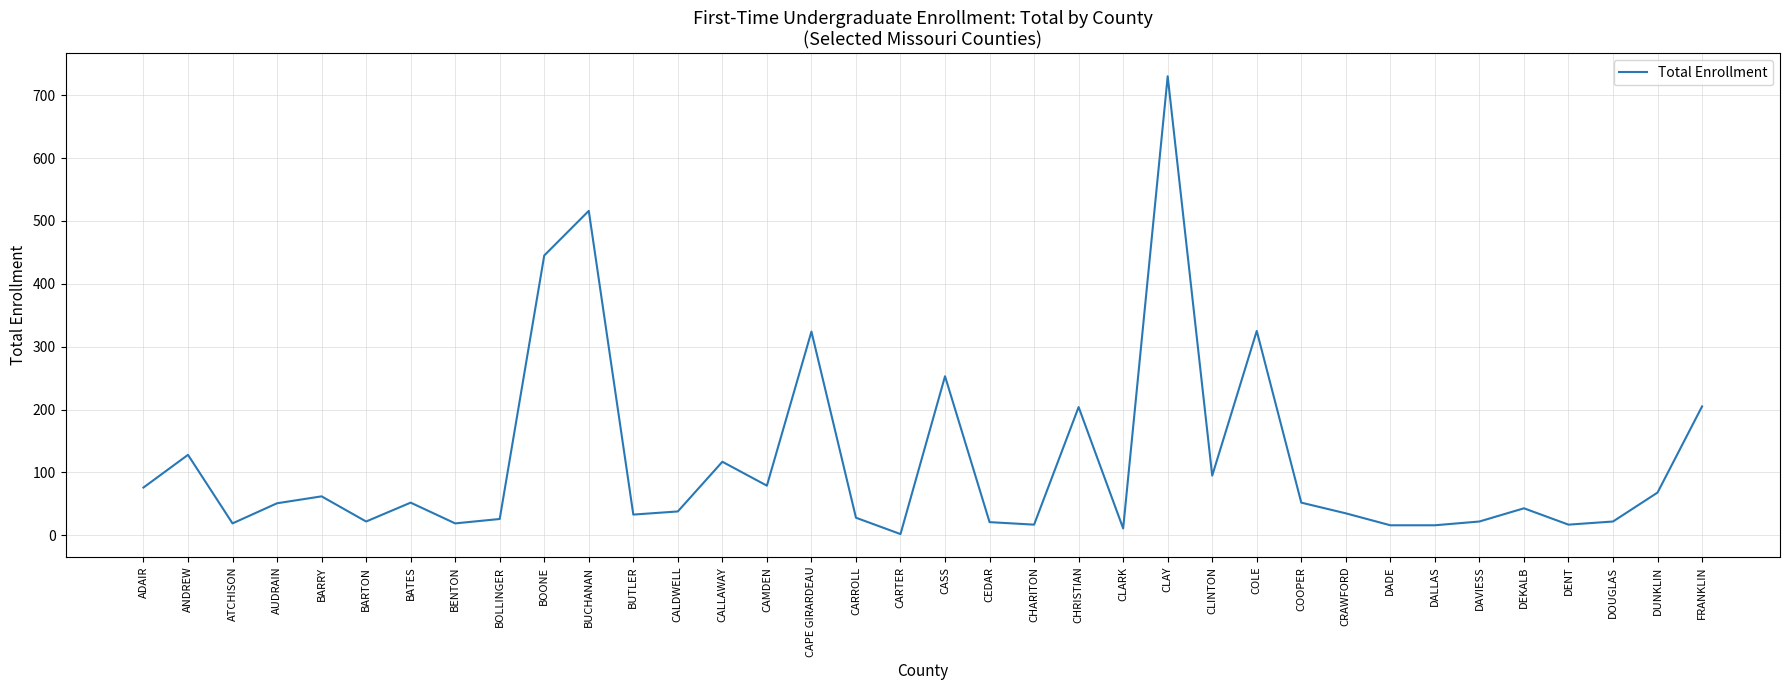

What is the difference between the second highest and minimum values?

514